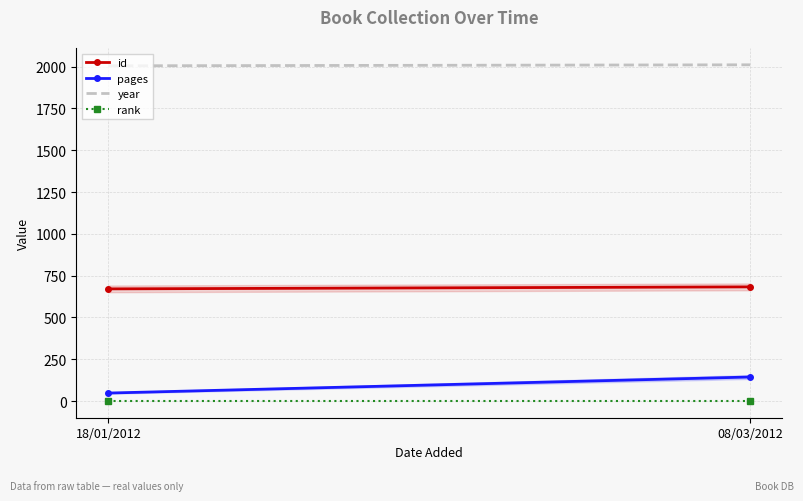

What is the total value across all series at 18/01/2012?

2725